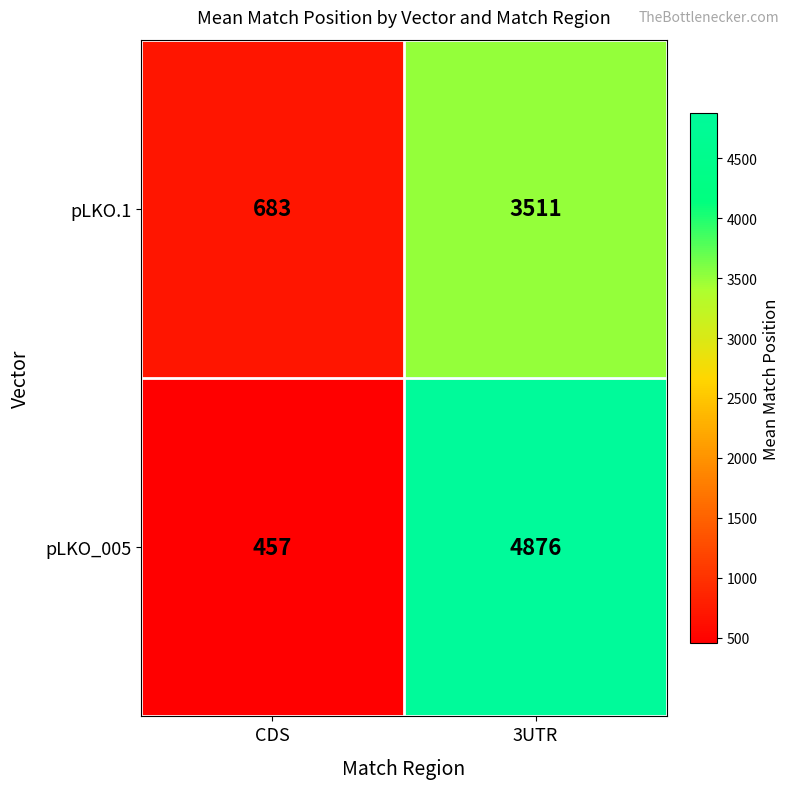

Which series has the widest spread of values?

pLKO_005